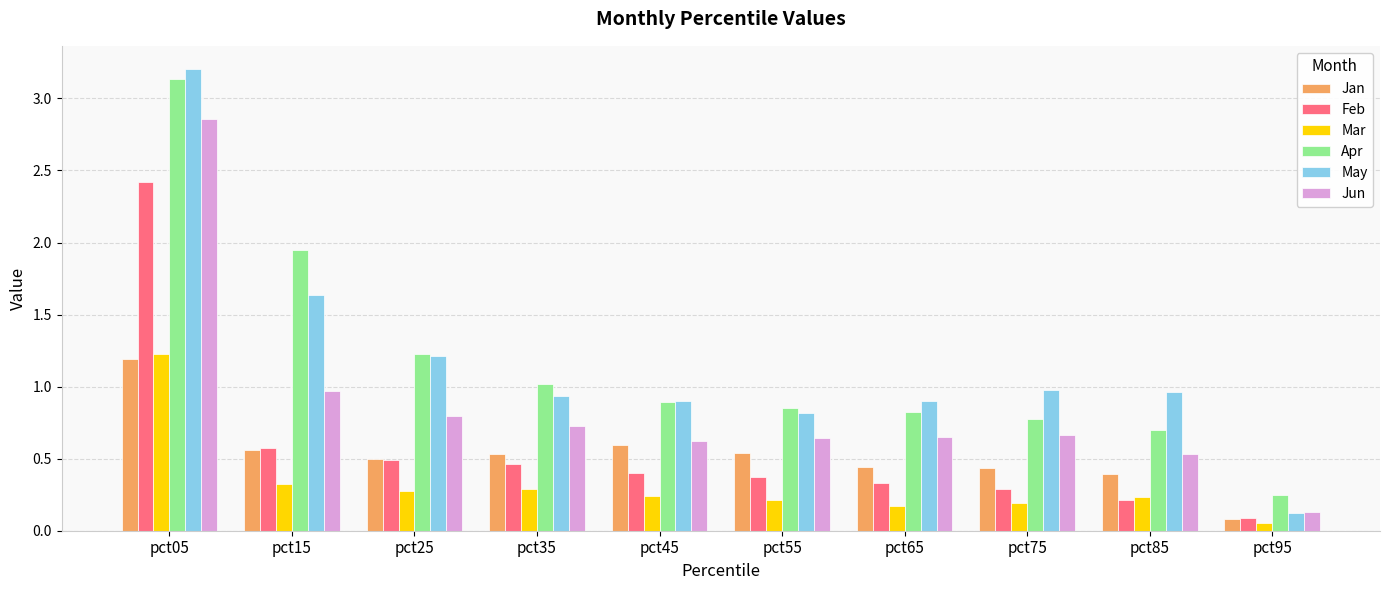

What value does the Feb series have at pct65?

0.3